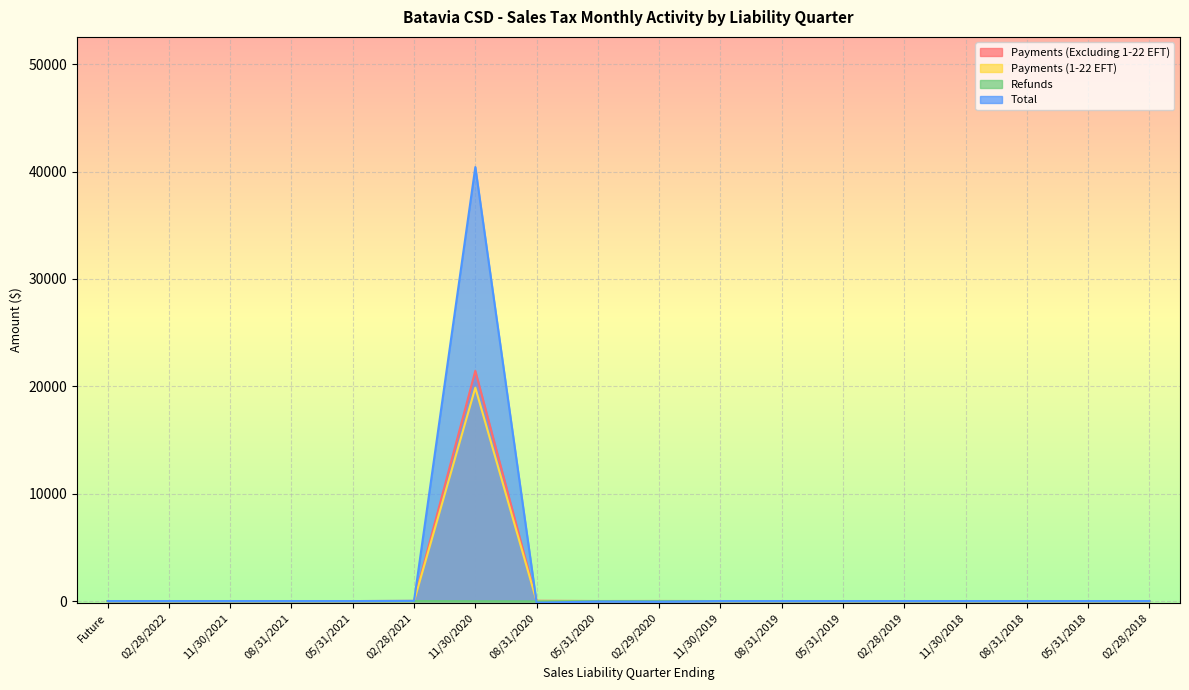

Rank the series at Future from highest to lowest value.

Payments (Excluding 1-22 EFT), Payments (1-22 EFT), Refunds, Total